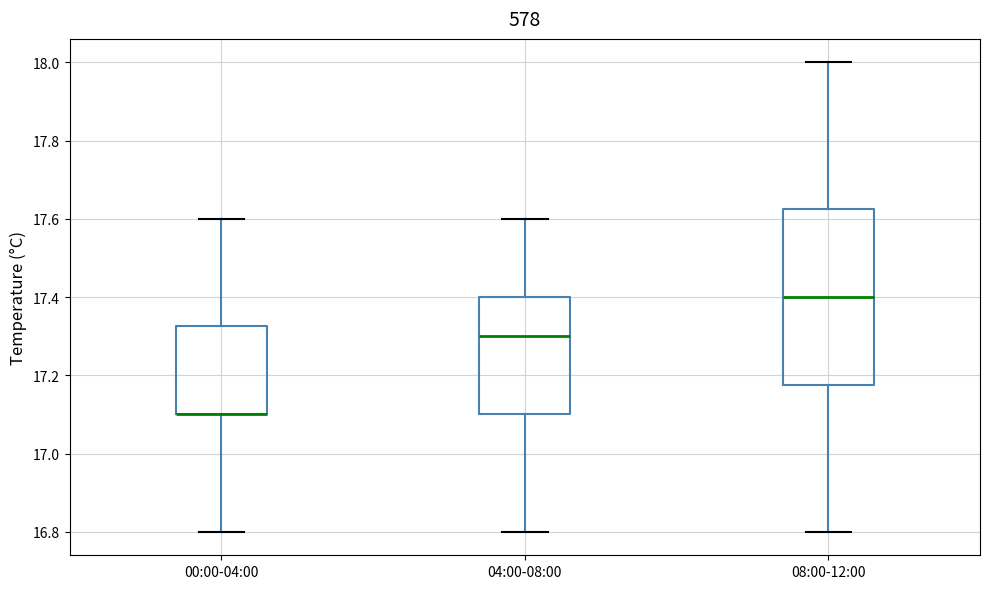

Which box is the tallest, from its lower edge to its upper edge?

08:00-12:00